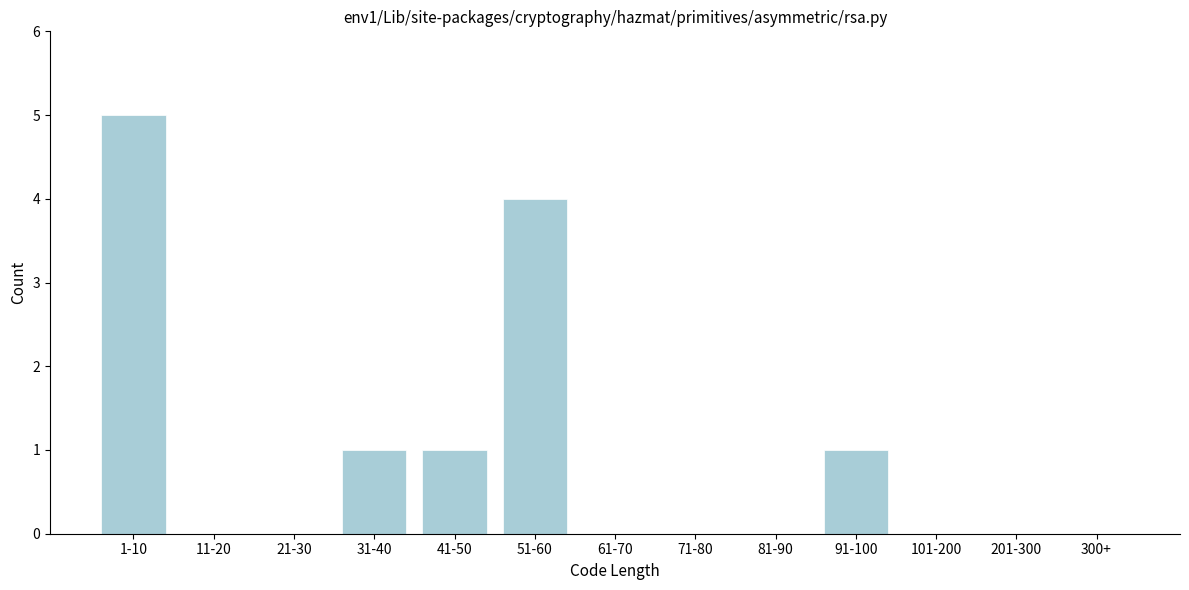

Reading right to left, list all the values displayed in this chart.

300+=0	201-300=0	101-200=0	91-100=1	81-90=0	71-80=0	61-70=0	51-60=4	41-50=1	31-40=1	21-30=0	11-20=0	1-10=5